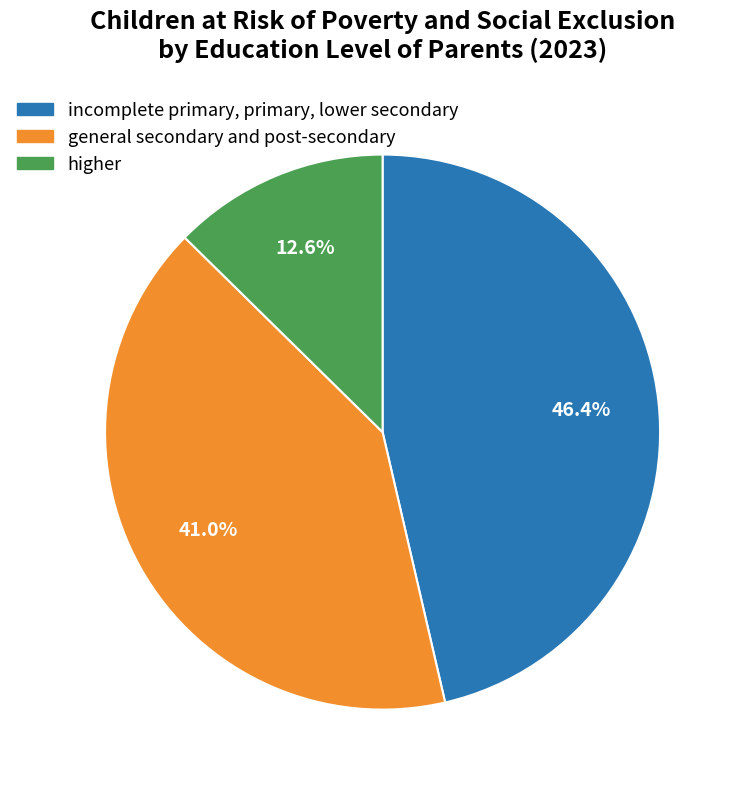

The higher slice represents 13% of the pie. True or false?

True